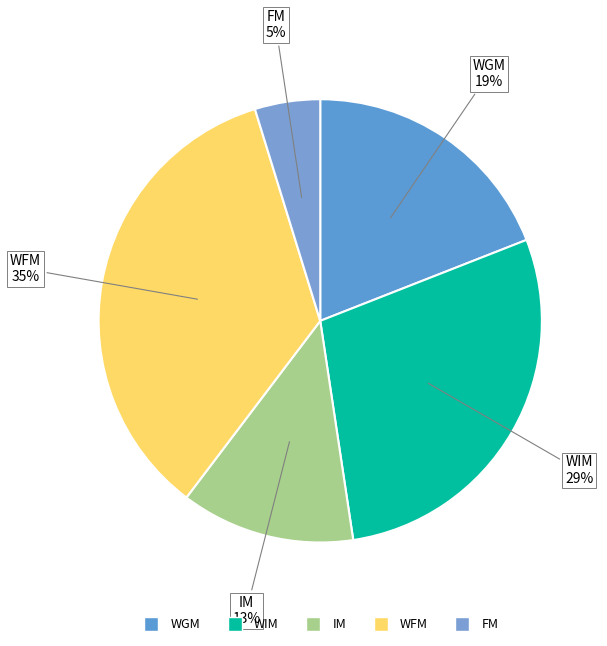

Does any single category account for the majority?

No